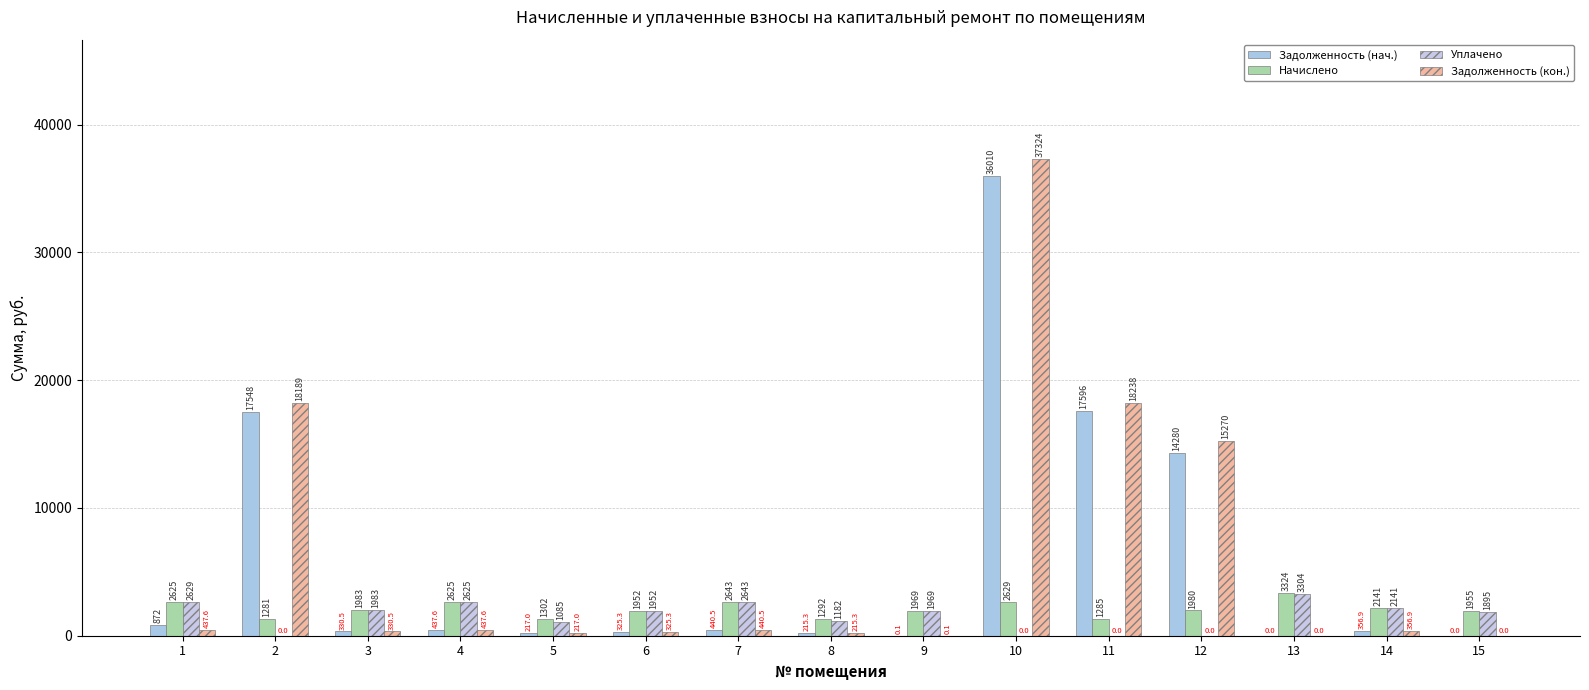

Read the Задолженность (нач.) value at 4.

437.6